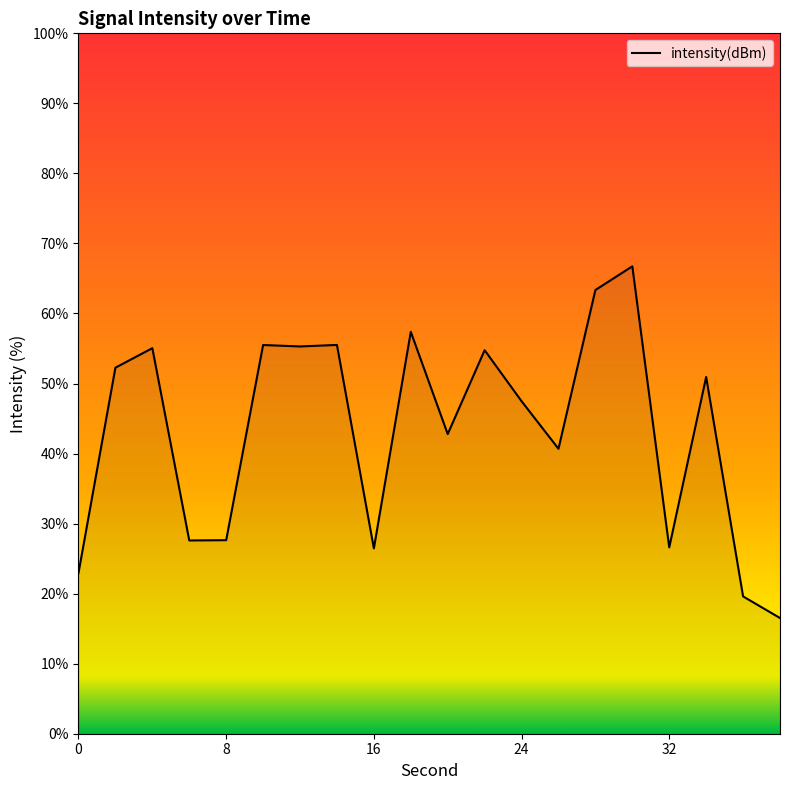

What is the difference between the maximum and minimum values?

50.2